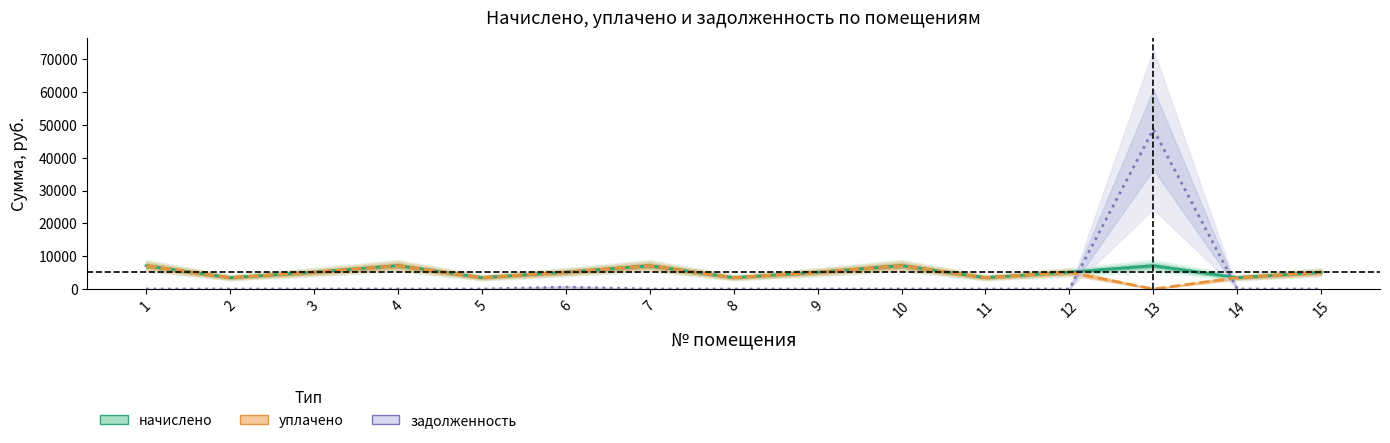

Between 10 and 14, which is larger?

10